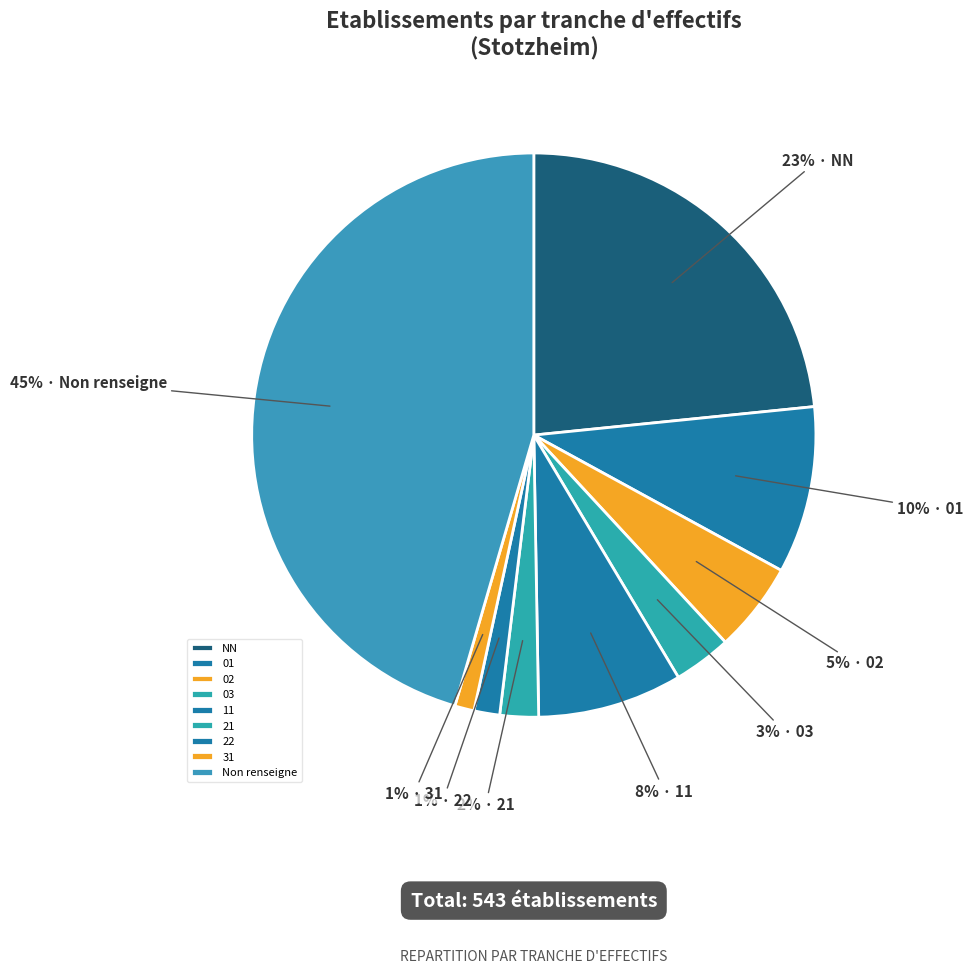

The 11 slice represents 18% of the pie. True or false?

False